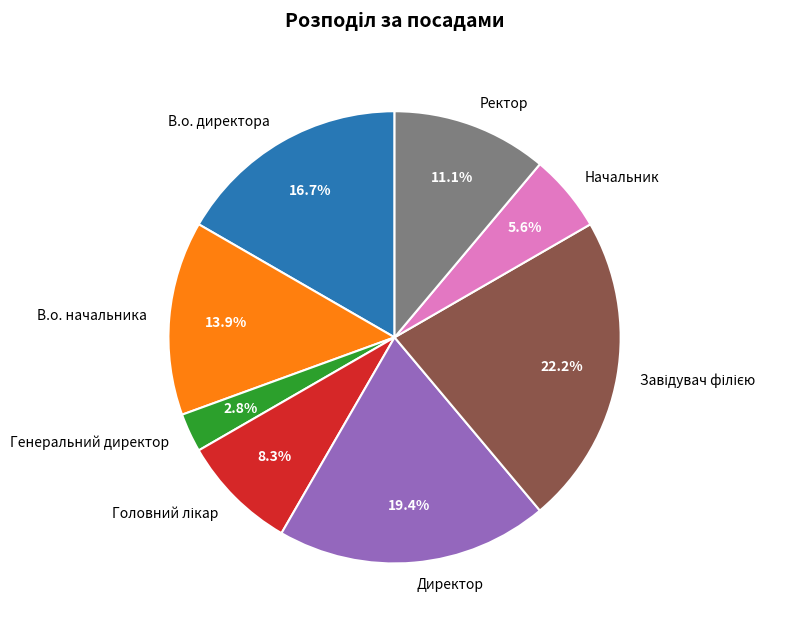

Does В.о. директора represent more than half of the total?

No